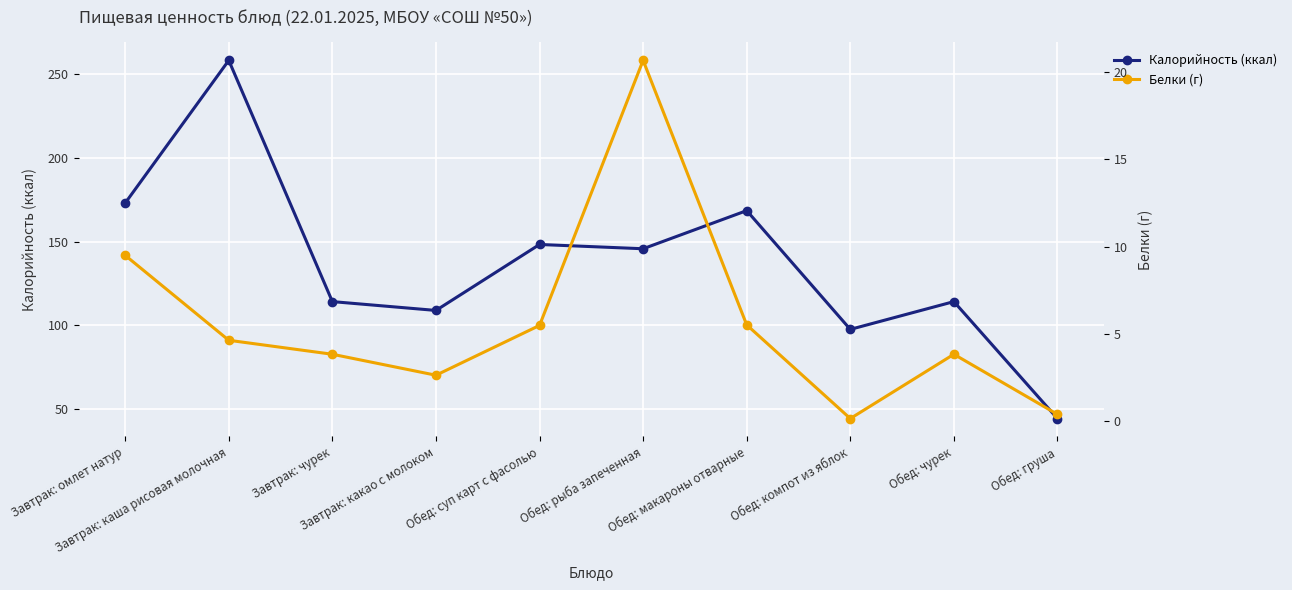

What is the average value of the Калорийность (ккал) series?

137.3